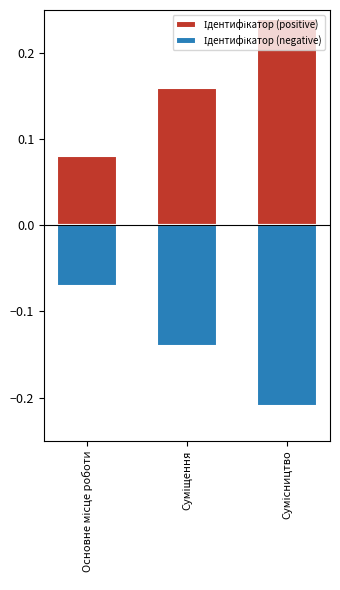

True or false: Ідентифікатор (positive) has a value of 0.0 at Основне місце роботи.

False